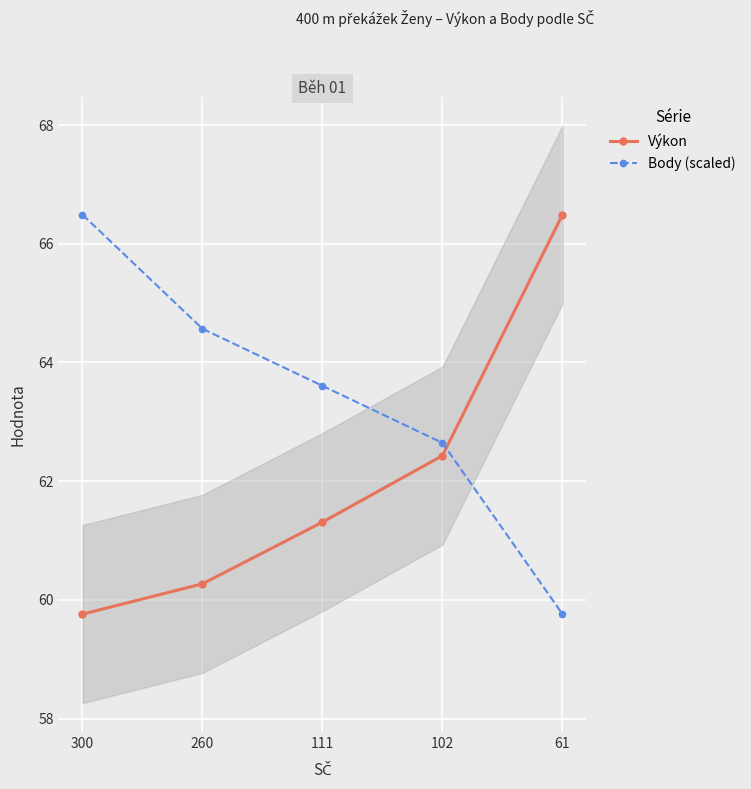

At which label is Výkon closest to 63?

102